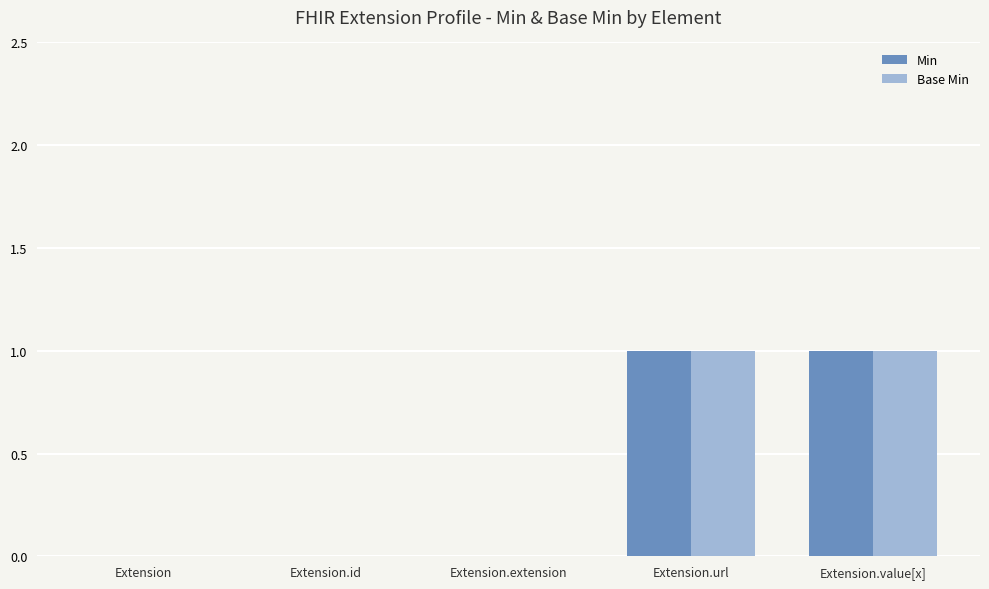

Reading right to left, transcribe all the data shown in this chart.

Min: 1	1	0	0	0
Base Min: 1	1	0	0	0